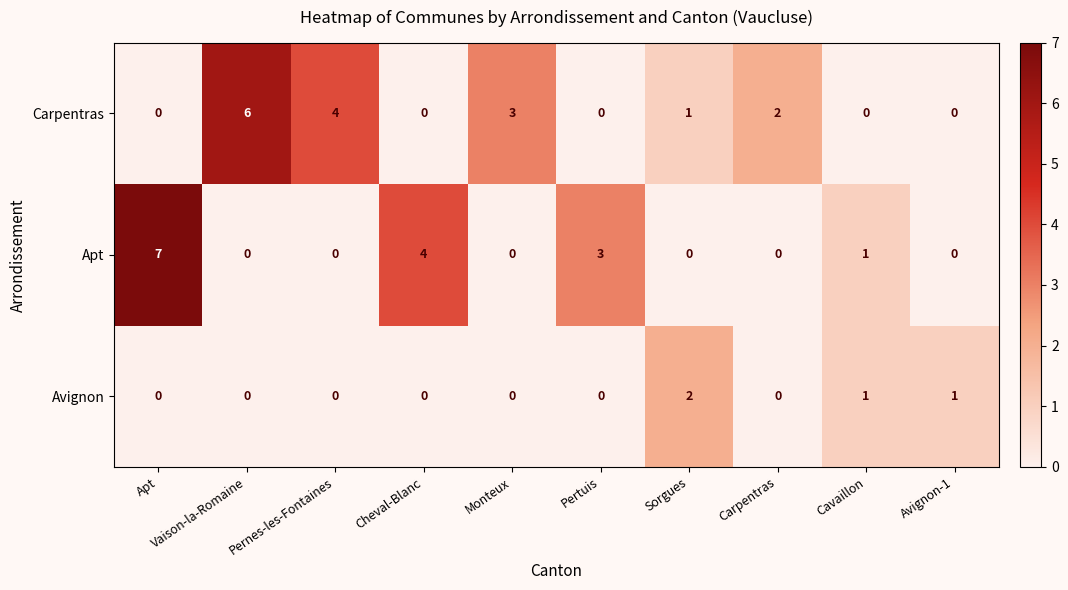

At which category does the chart reach its peak across all series?

Apt